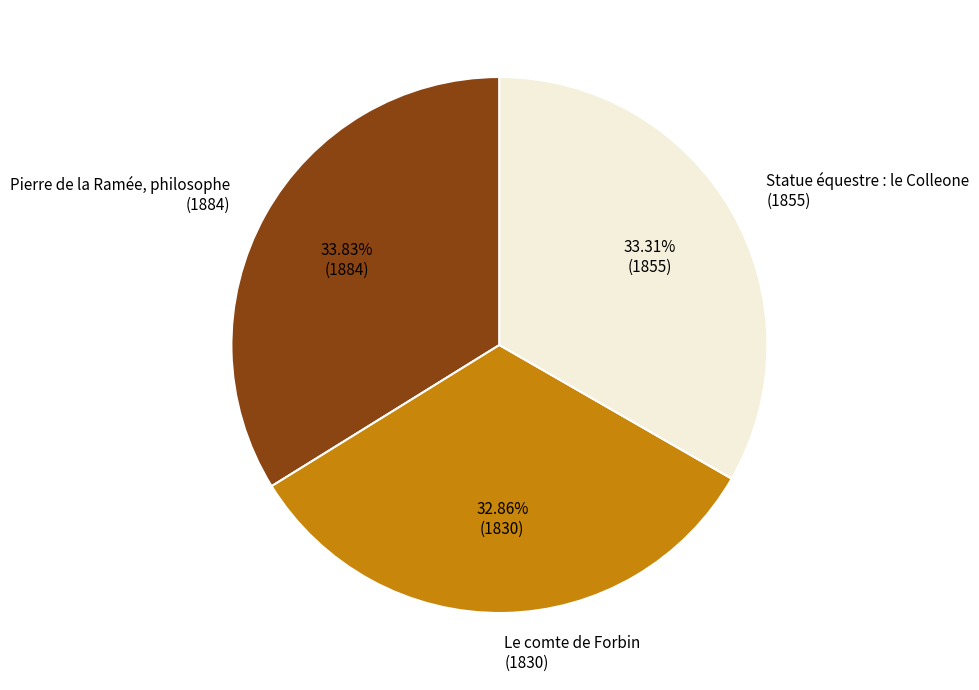

Is there a majority slice in this chart?

No